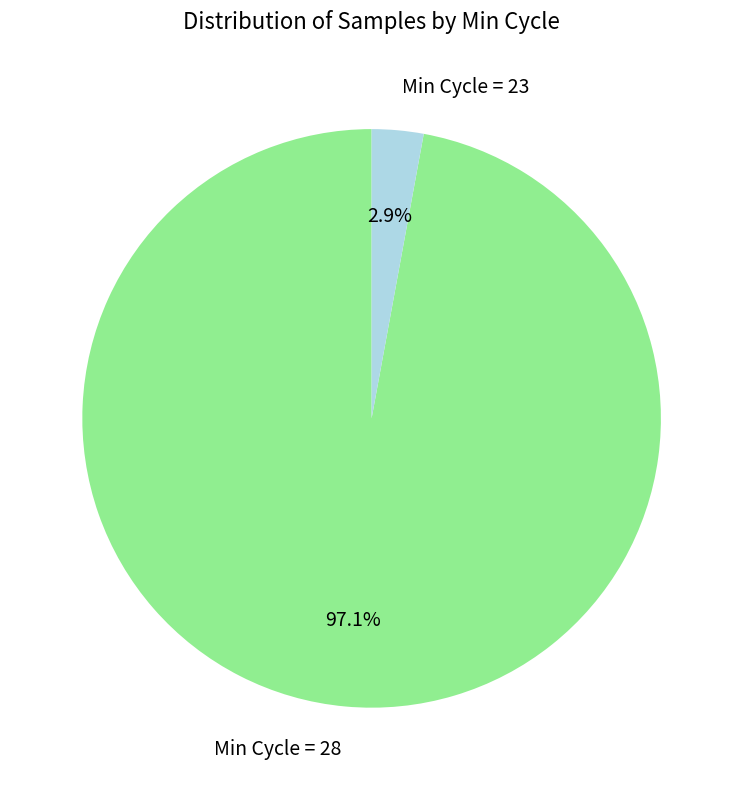

Which slice is the largest?

Min Cycle = 28